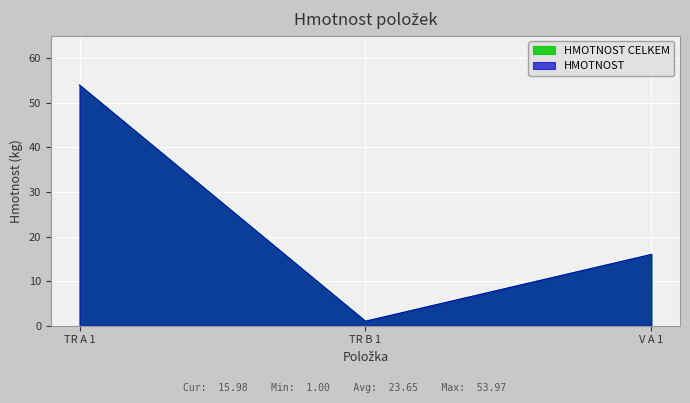

Reading left to right, what are all the values shown in this chart?

HMOTNOST CELKEM: TR A 1=54.0	TR B 1=1.0	V A 1=16.0
HMOTNOST: TR A 1=54.0	TR B 1=1.0	V A 1=16.0